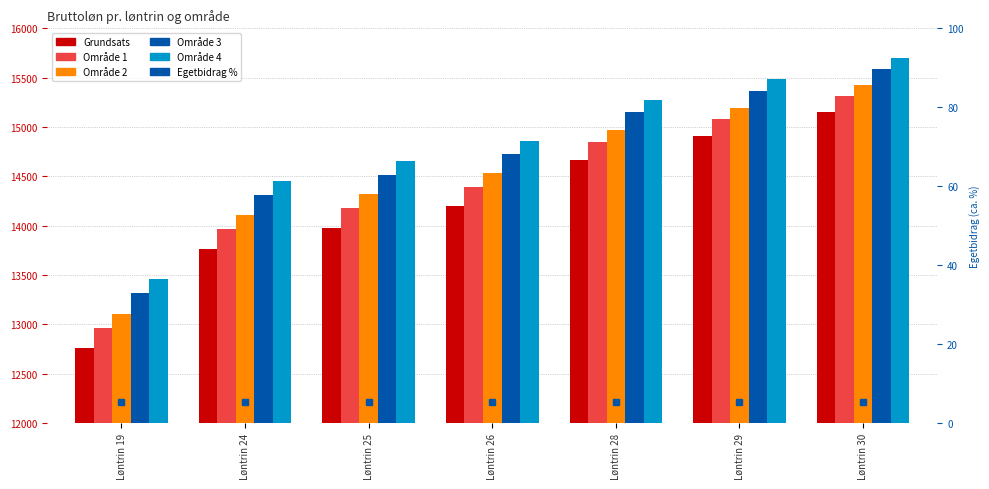

Which category has the lowest value across all series?

Løntrin 30